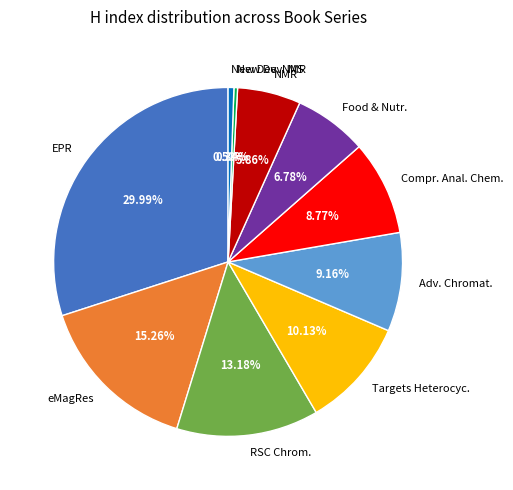

Between New Dev. NMR and EPR, which is larger?

EPR